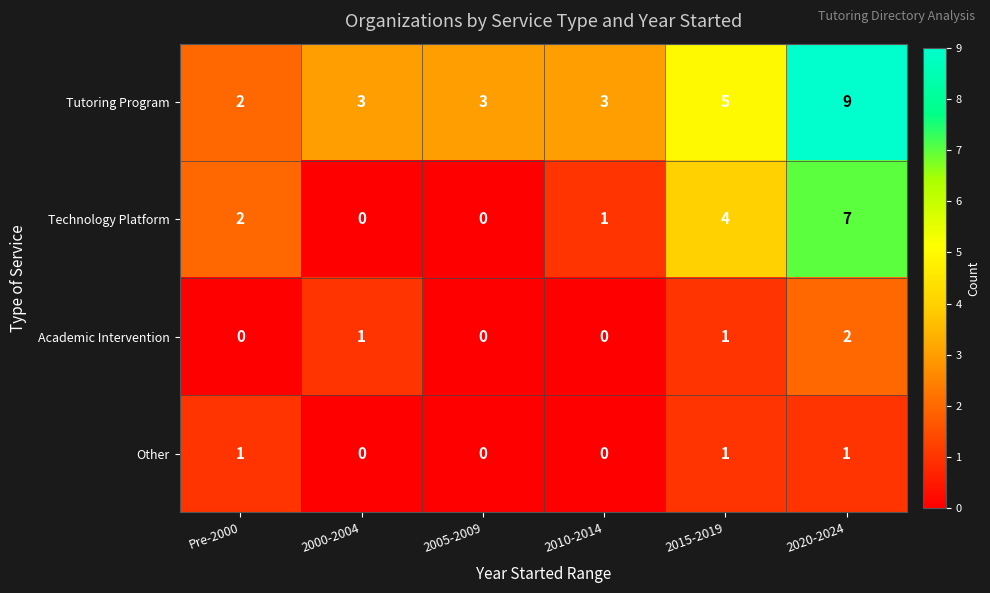

At which label does Tutoring Program reach its minimum?

Pre-2000